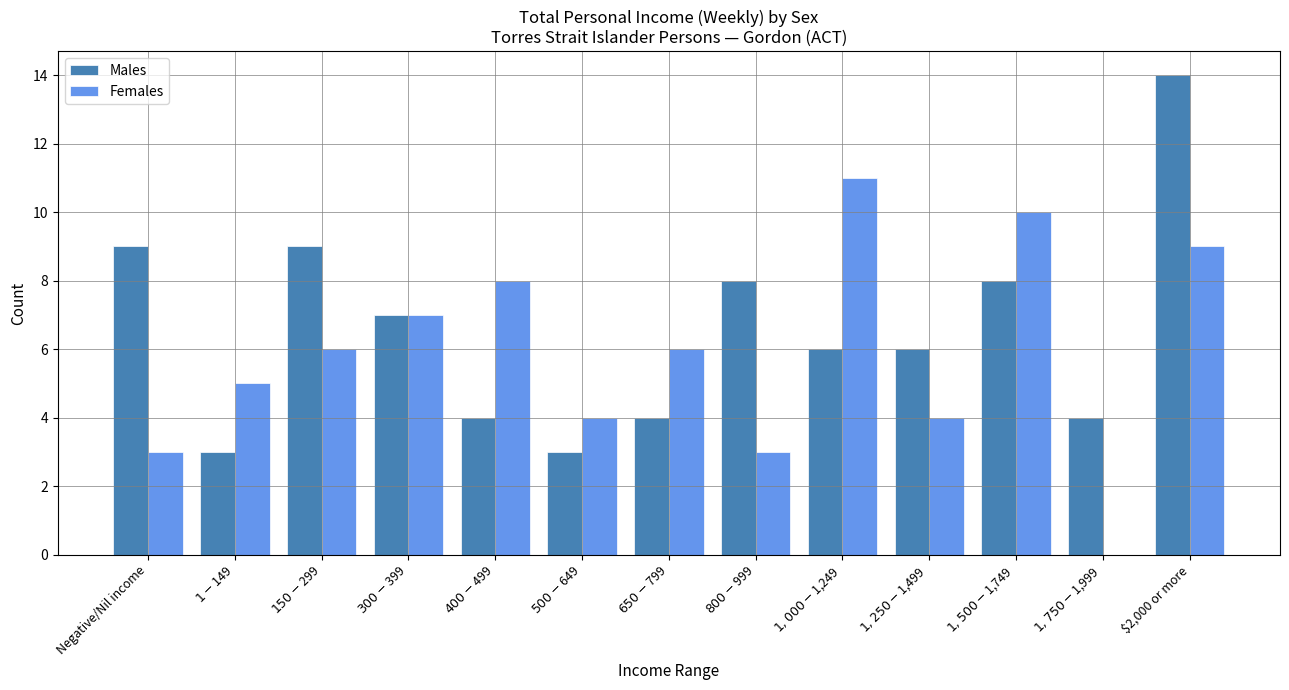

At which label is Females closest to 5?

$1-$149